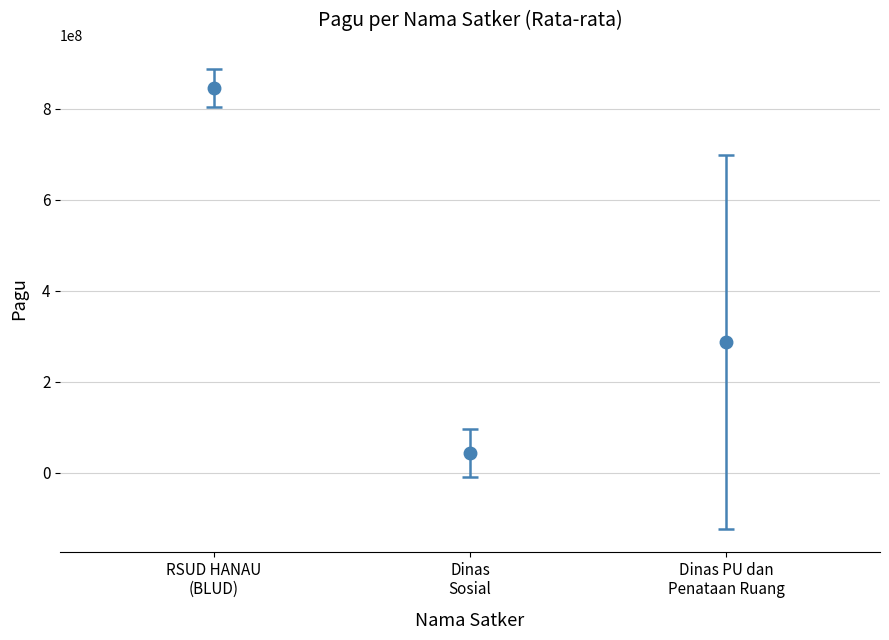

What is the average value?

393007128.8